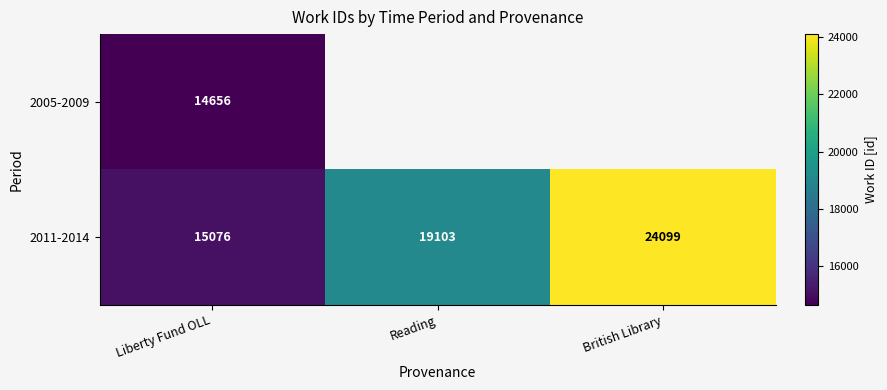

True or false: 2005-2009 has a value of 20604.3 at Liberty Fund OLL.

False